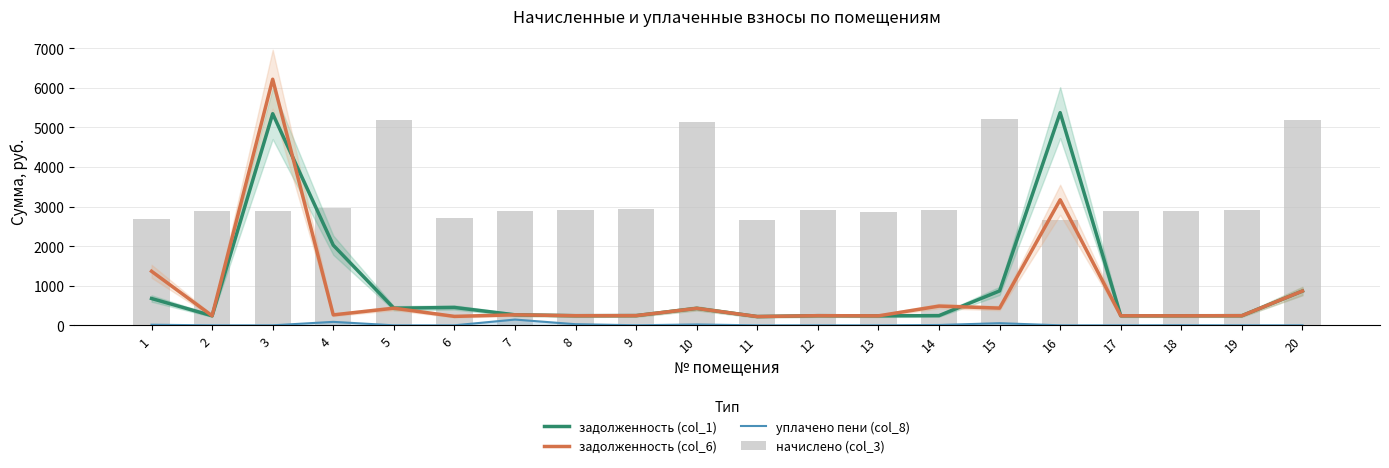

What is the value of the задолженность (col_6) bar at the 9th from the left?

245.6